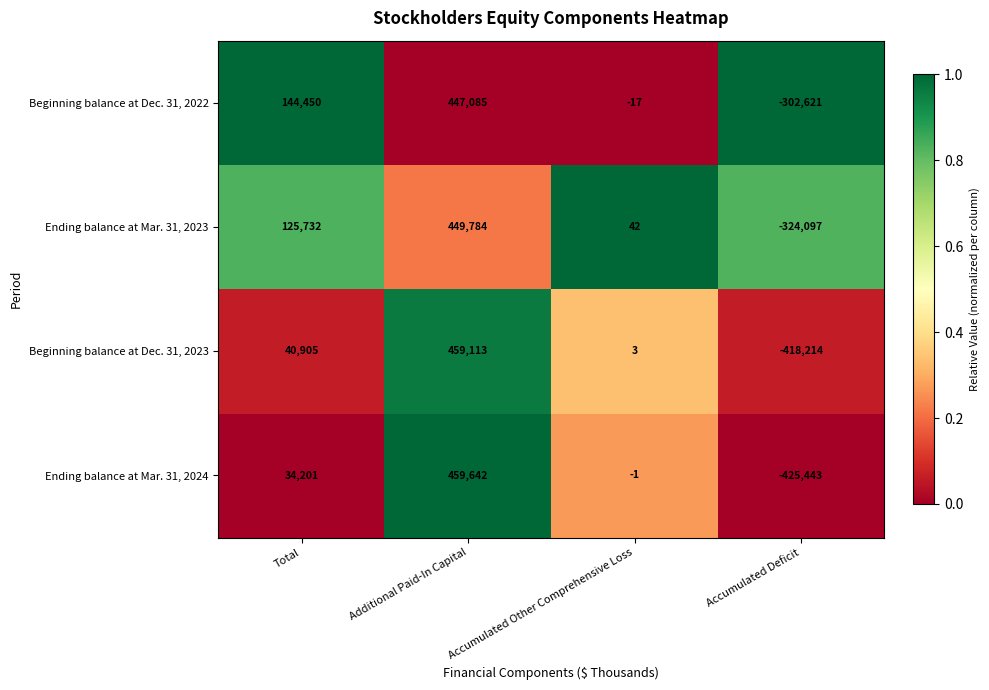

Is it true that Ending balance at Mar. 31, 2024 equals -643622 at Accumulated Deficit?

False